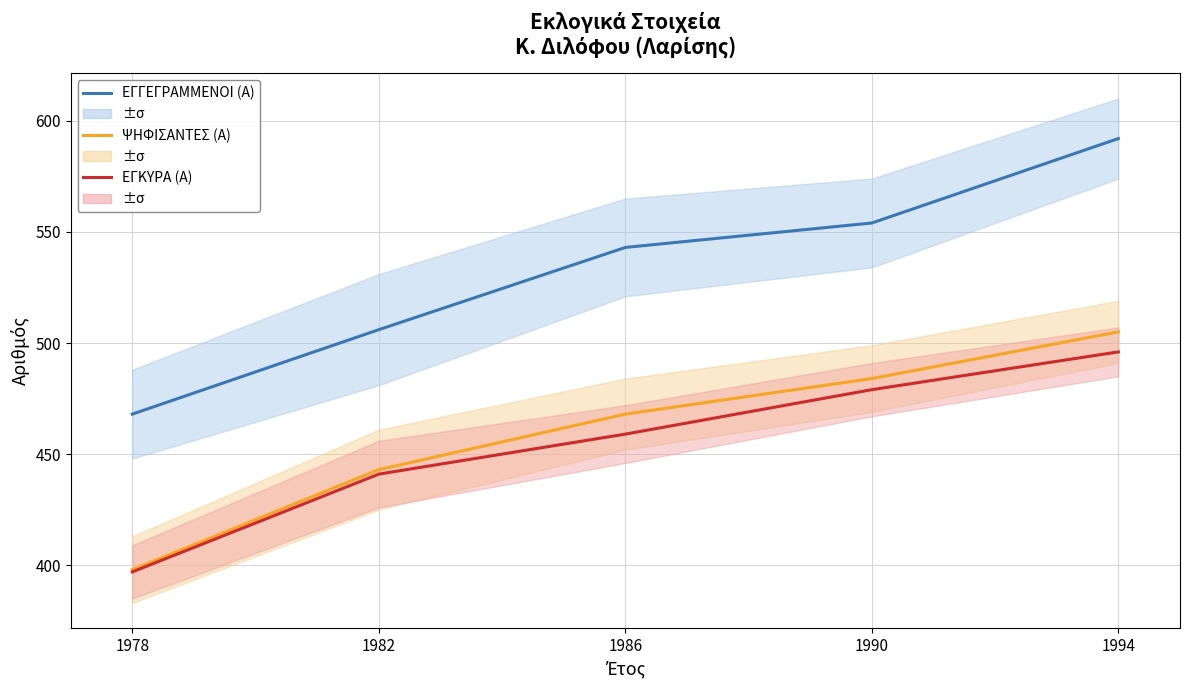

The value of ΨΗΦΙΣΑΝΤΕΣ (Α) at 1982 is 443. True or false?

True